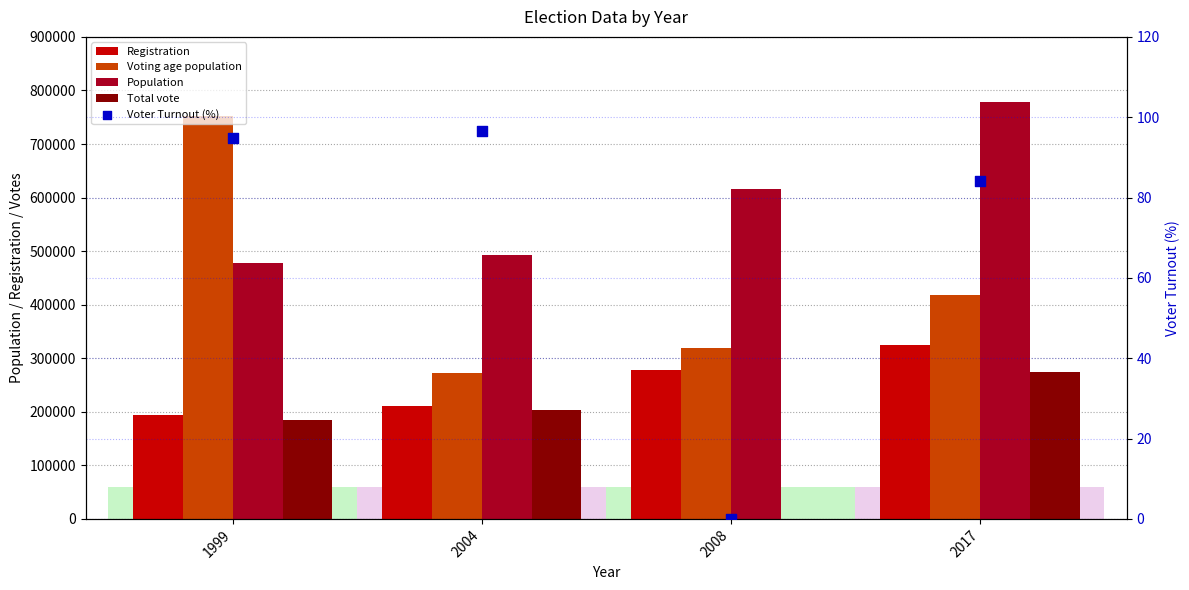

Which series has the largest Y range (max minus min)?

Voting age population